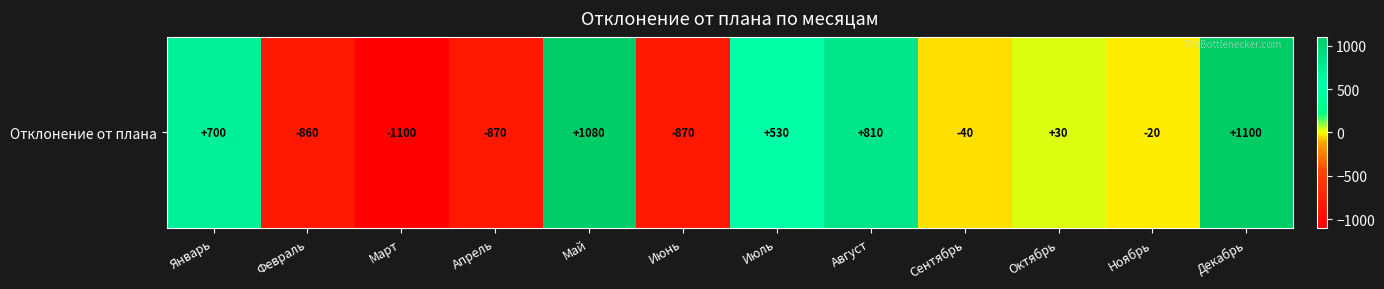

Which category has the lowest value across all series?

Март